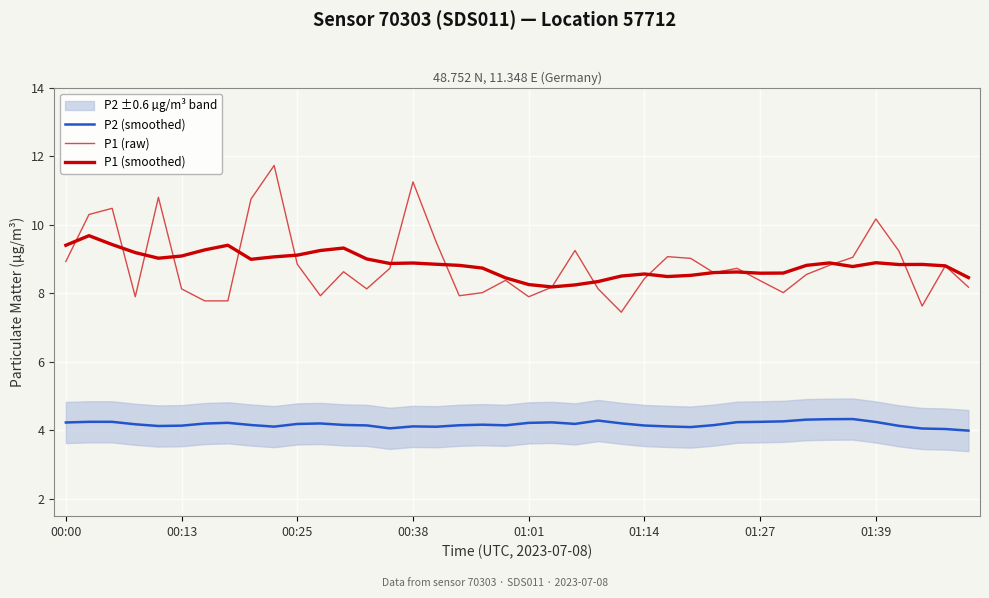

Is this an area chart (filled region under the line)?

No